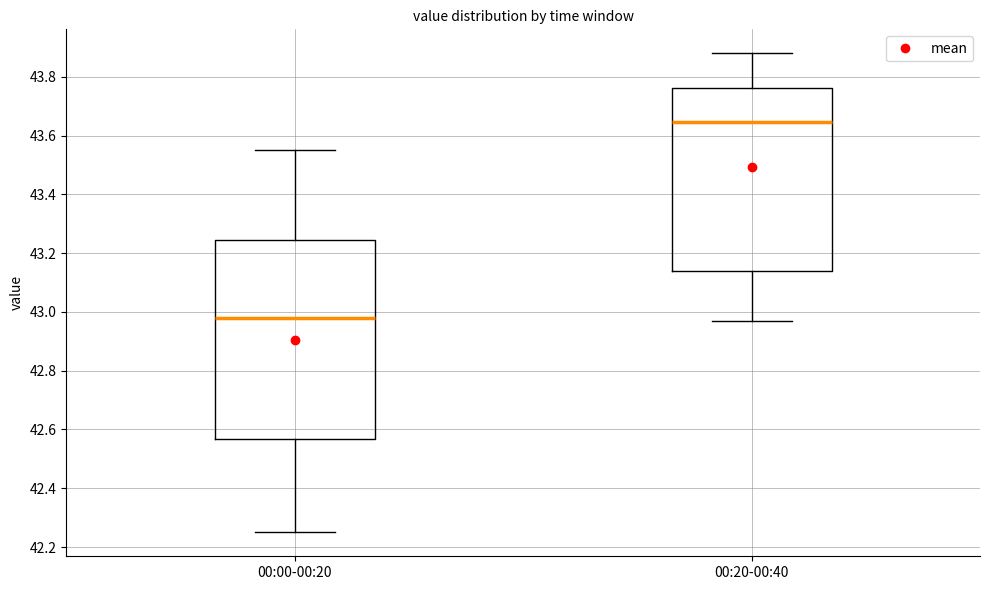

Which box has the lowest median line?

00:00-00:20